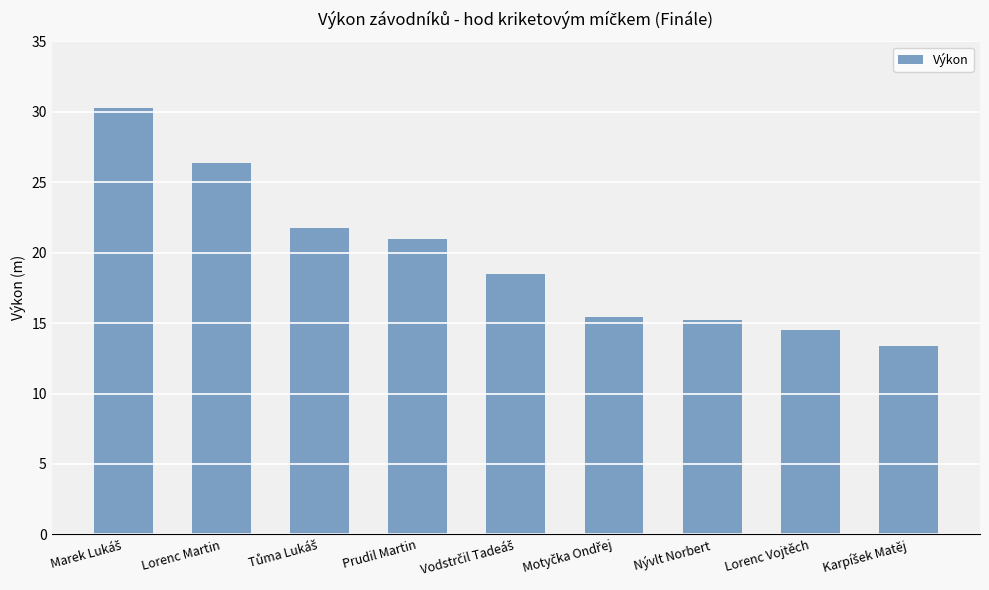

True or false: the data shows 4.5 at Lorenc Vojtěch.

False